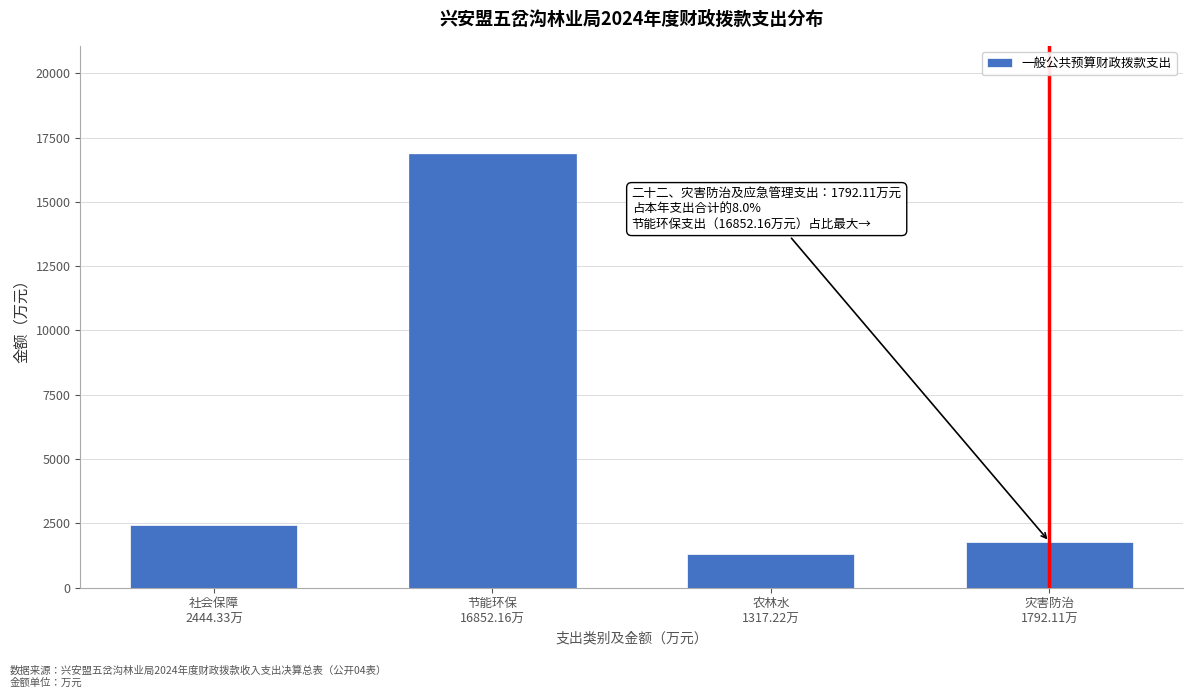

Reading right to left, extract all data points from this chart.

1792.1	1317.2	16852.2	2444.3